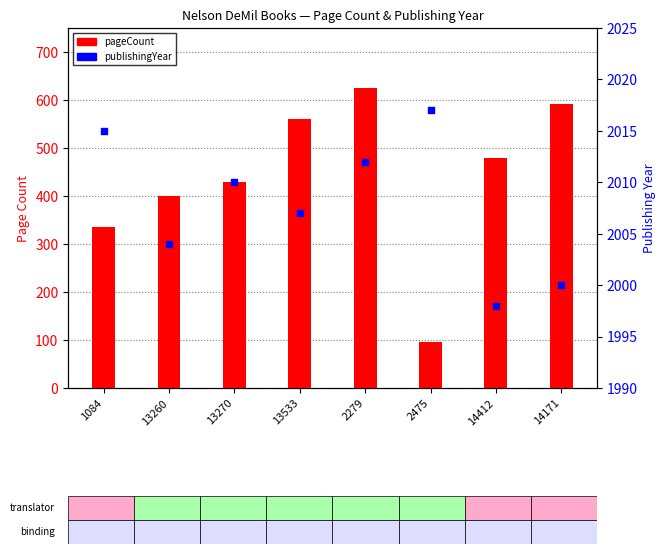

What is the total value across all series at 2279?

2636